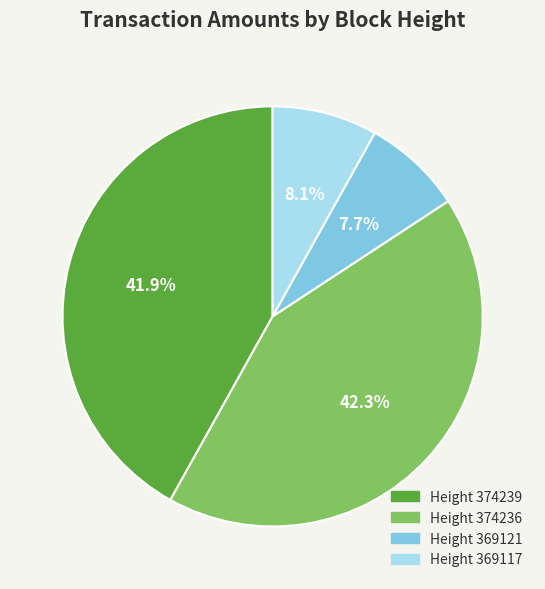

Is there any slice that represents more than half of the pie?

No